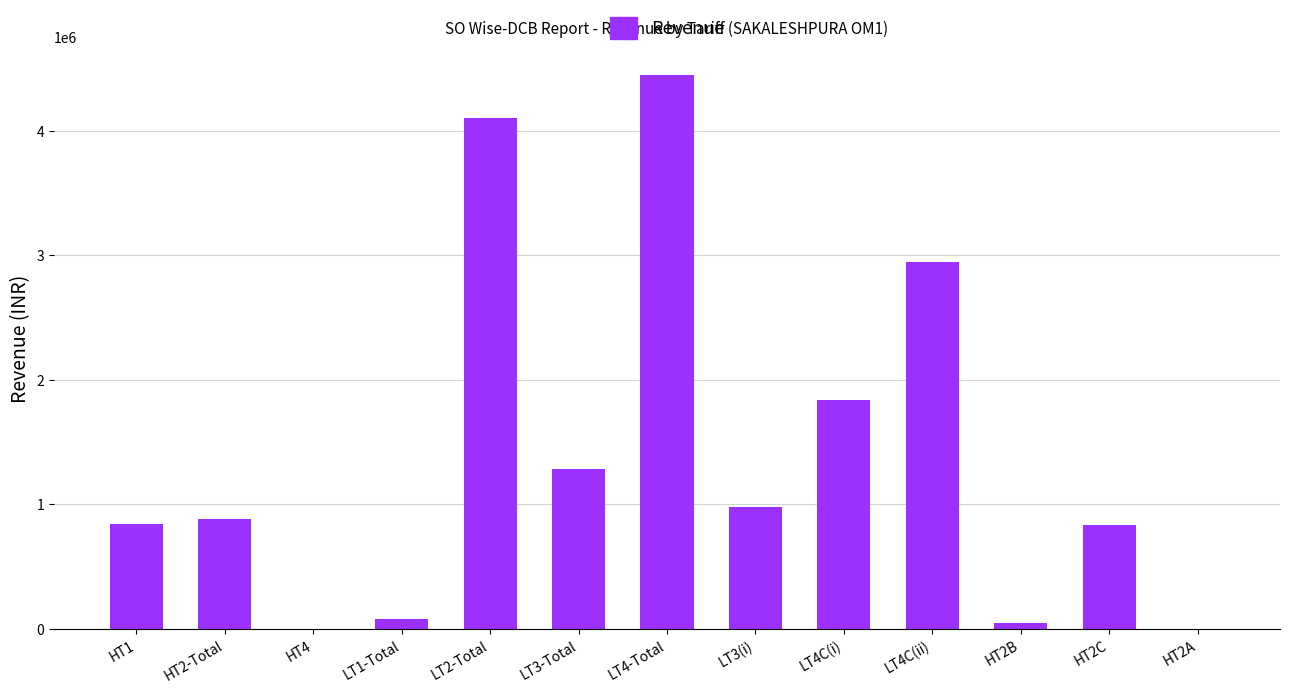

The value at HT2C is 394139.2. True or false?

False